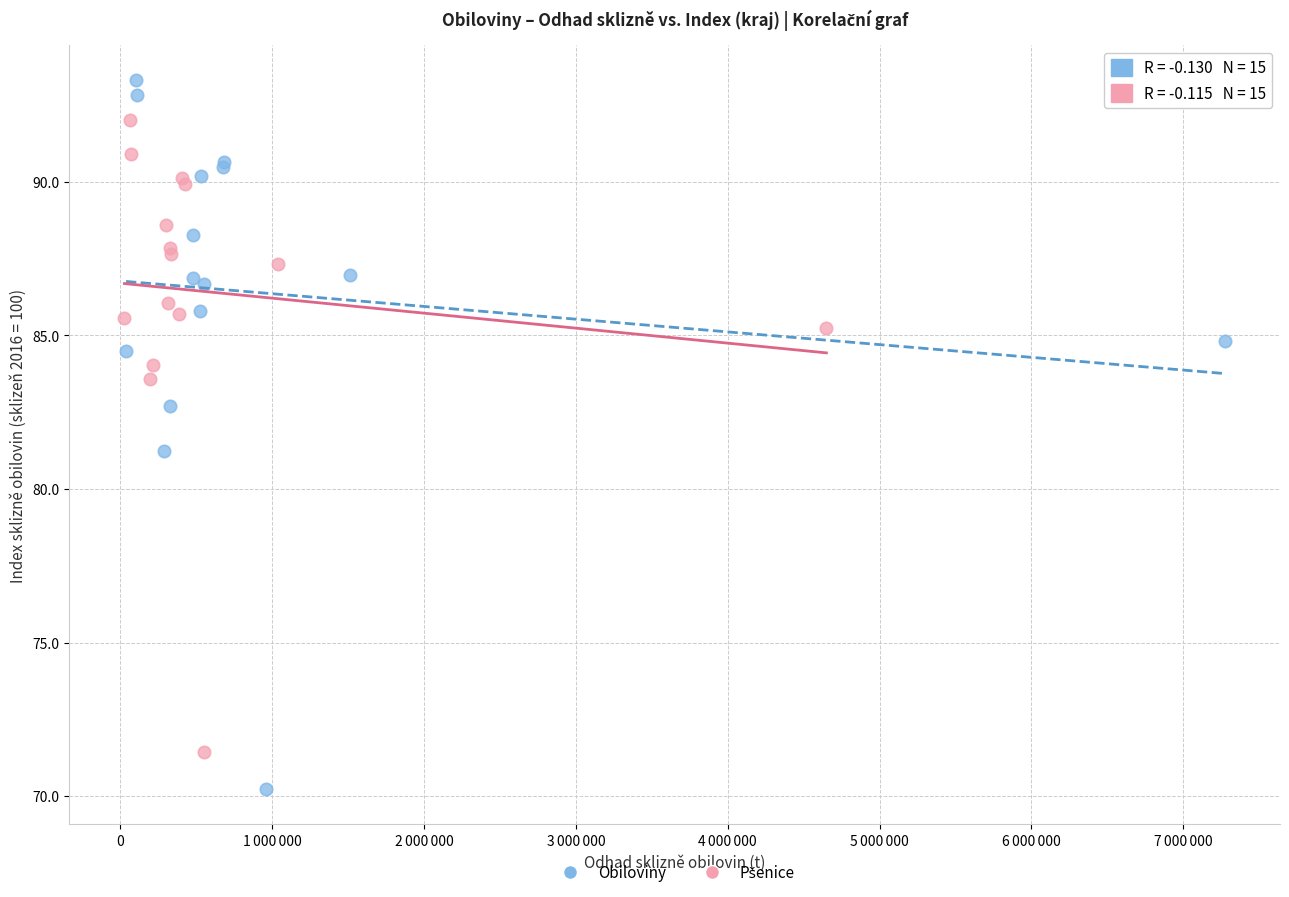

Which series contains the lowest Y value?

Obiloviny